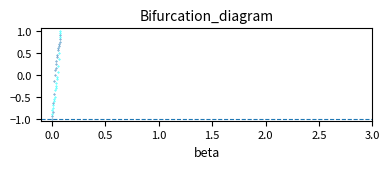

Across all data points, what is the range of Y values (max minus min)?

2.0